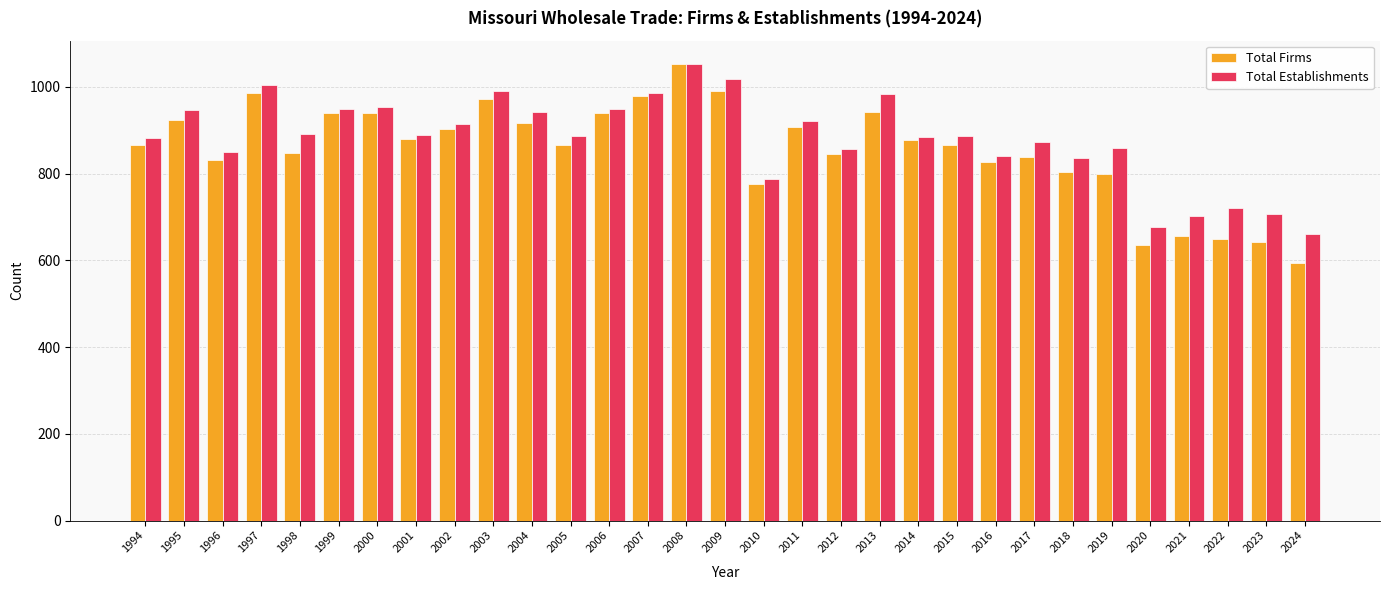

Which series has the widest spread of values?

Total Firms